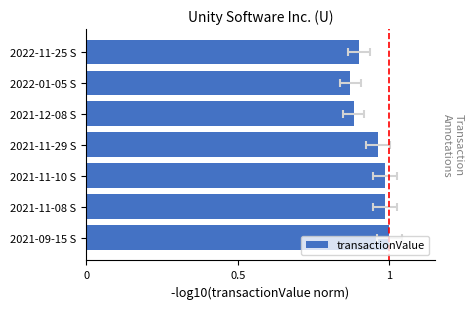

Which has a higher value, 2022-11-25 S or 2021-09-15 S?

2021-09-15 S